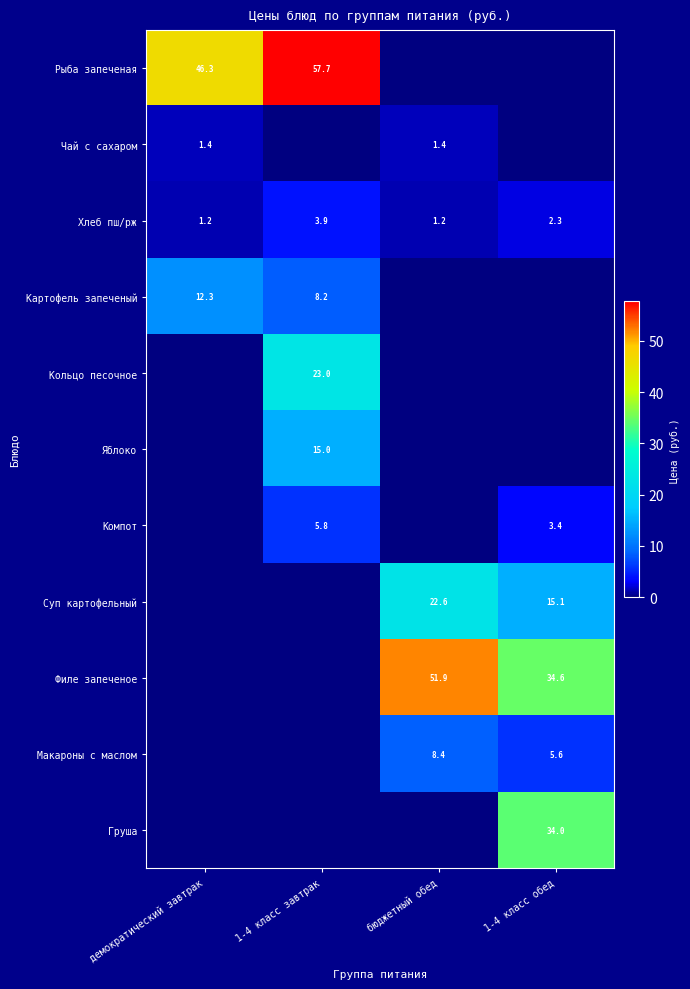

What is the highest value of the Хлеб пш/рж series?

3.9